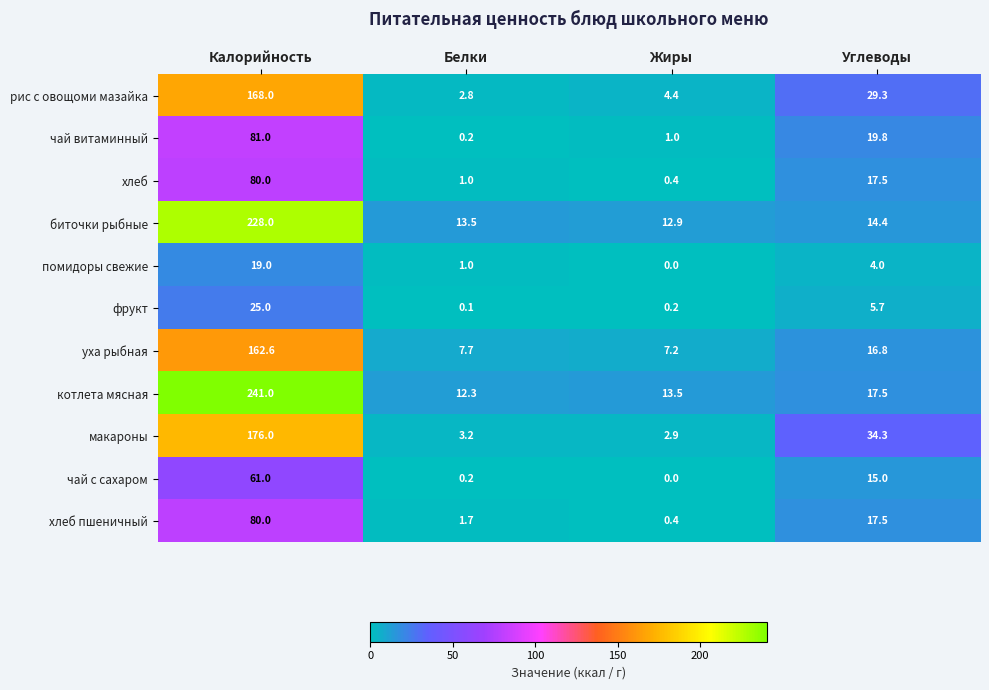

At which category is the sum across all series the highest?

Калорийность